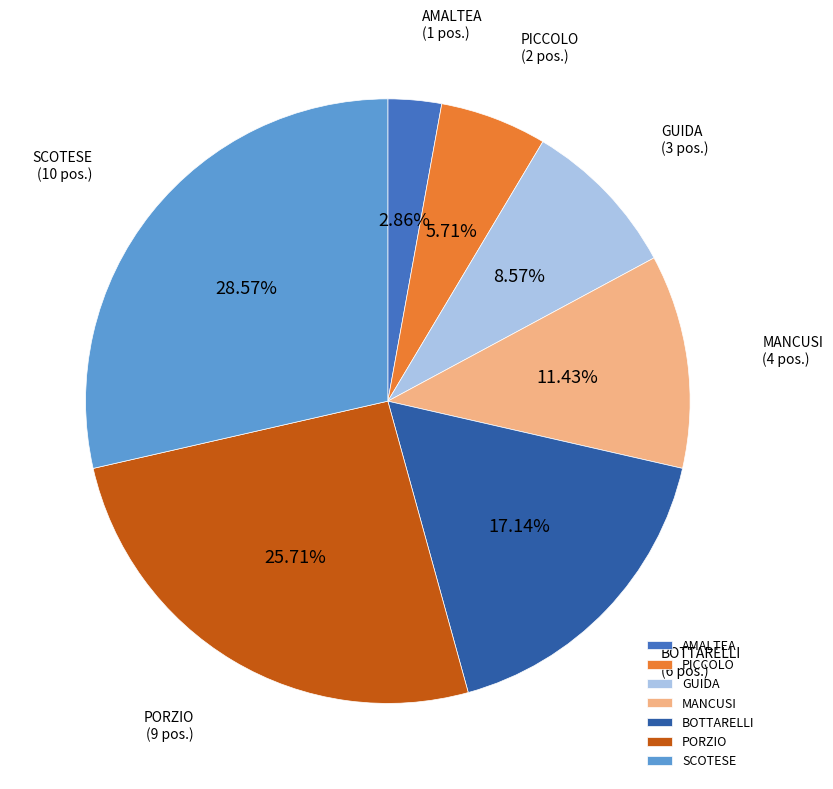

Is there a majority slice in this chart?

No